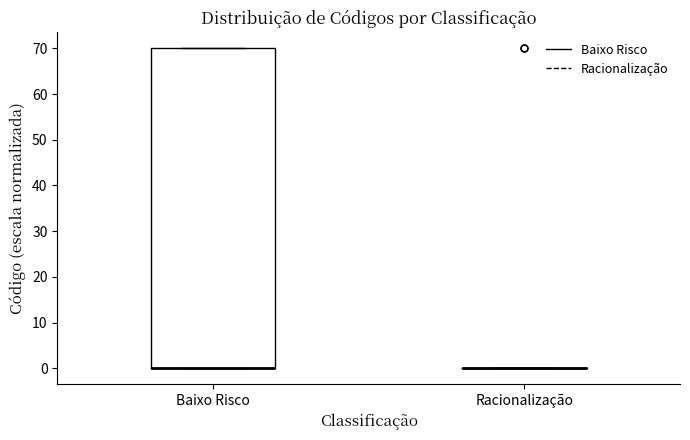

Reading left to right, transcribe this box plot: for each box, give where its median line is, the range the box spans, and where its two whiskers end, as read against the y-axis. The values are not printed on the chart, so give them approximately, as read against the axis.

Baixo Risco: median 0 (drawn on the box's lower edge), box 0 to 70, whiskers 0 to 70
Racionalização: box collapsed to a line at 0, whiskers 0 to 0